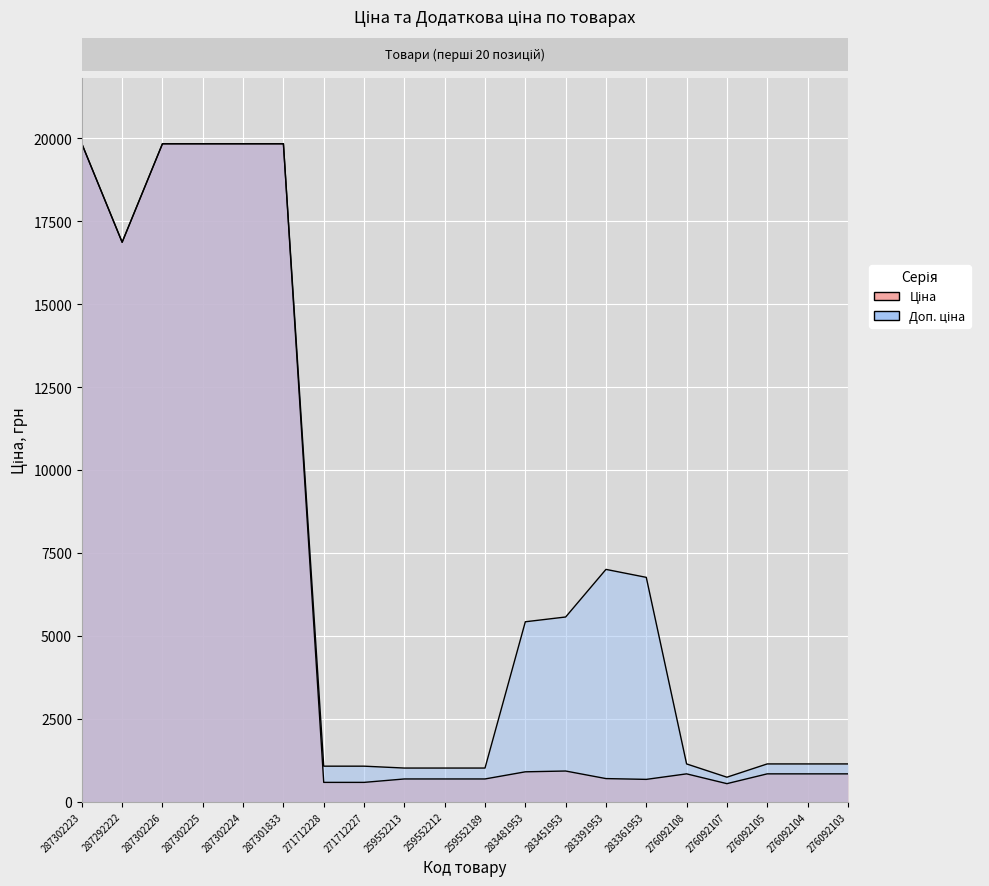

What is the value of the Ціна point at the 16th from the left?

842.8